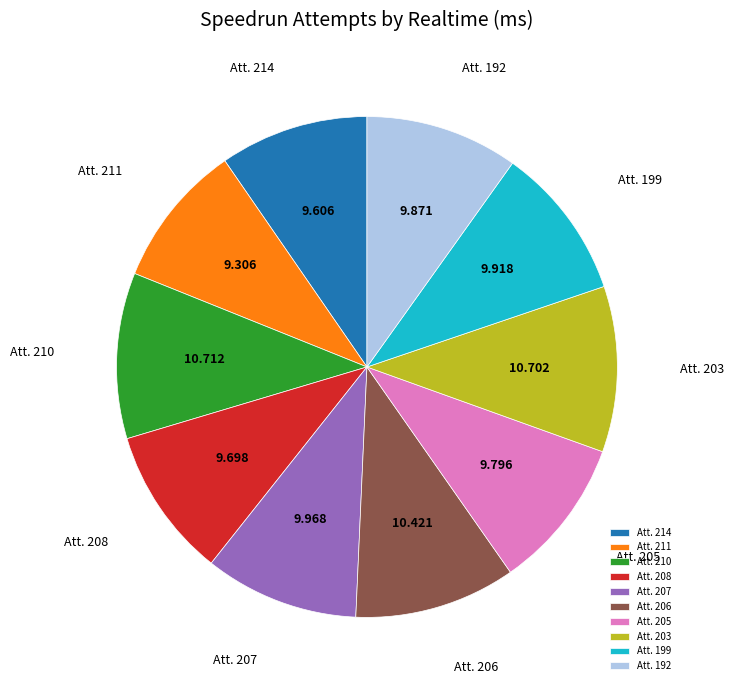

Is the sum of Att. 192 and Att. 206 greater than half?

No